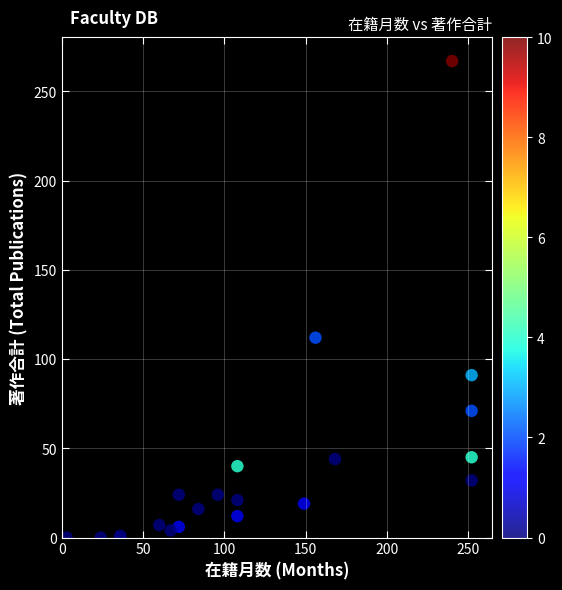

What Y value in the scatter plot is closest to 133?

112